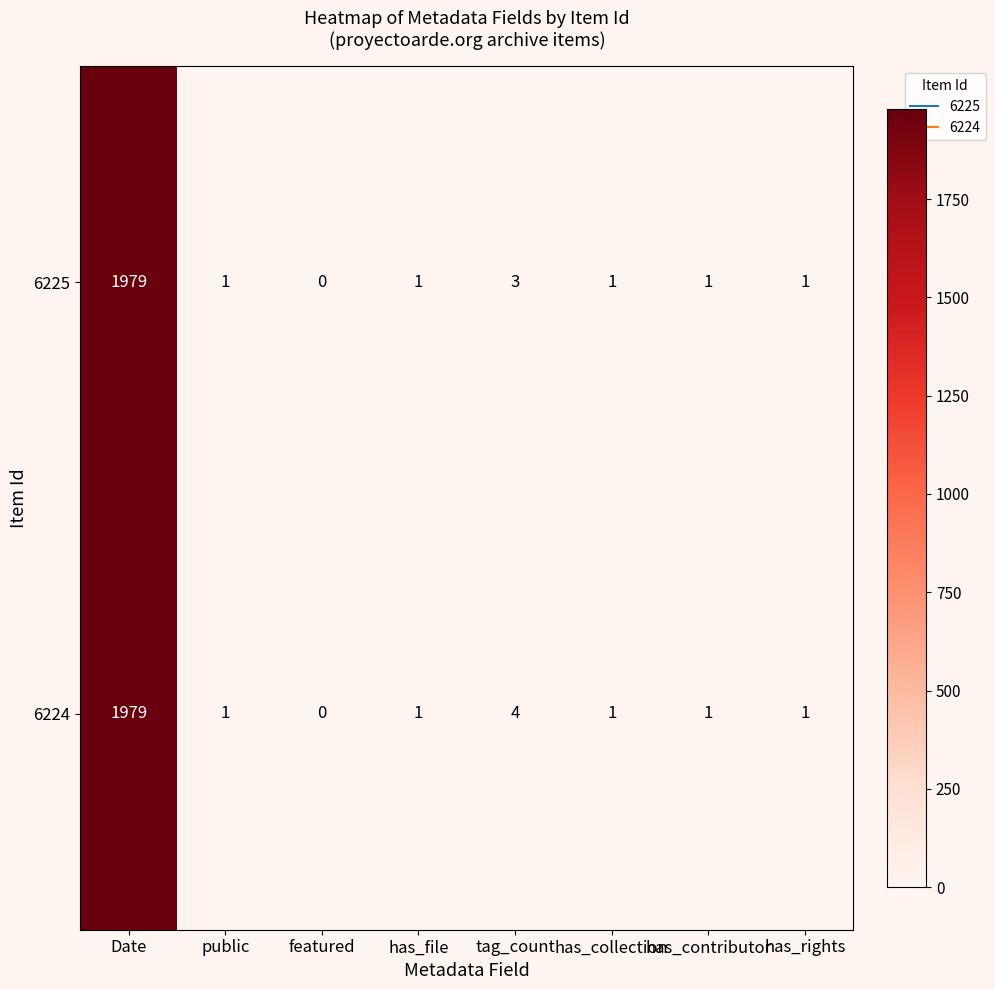

The value of 6224 at has_contributor is 1. True or false?

True